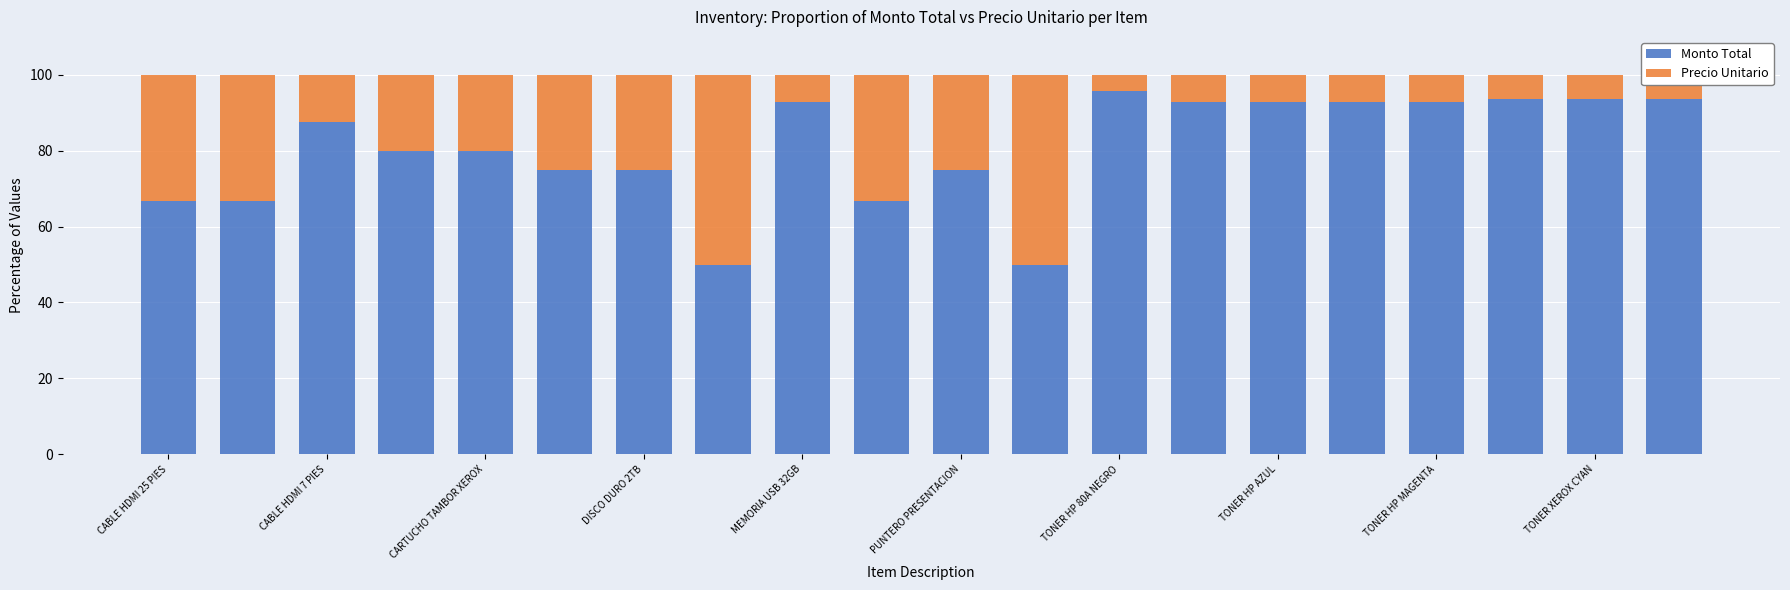

How many bars are there in total?

20